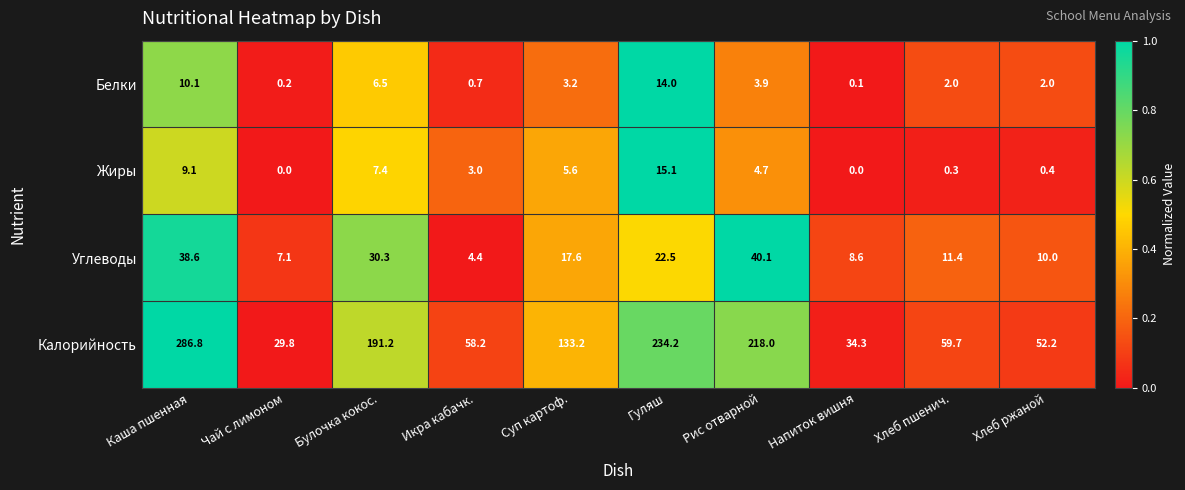

Which series changed the most between Чай с лимоном and Хлеб ржаной?

Калорийность